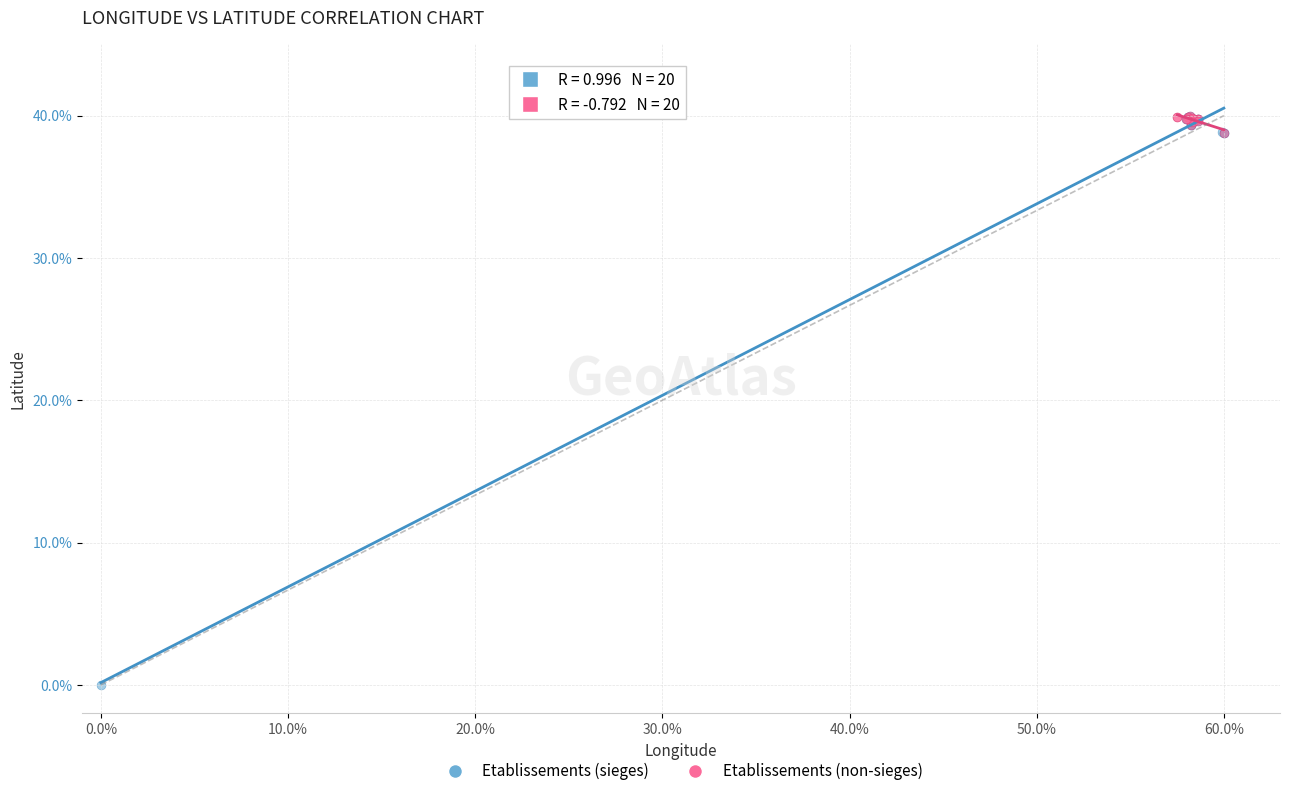

Which series reaches the minimum Y coordinate?

Etablissements (sieges)